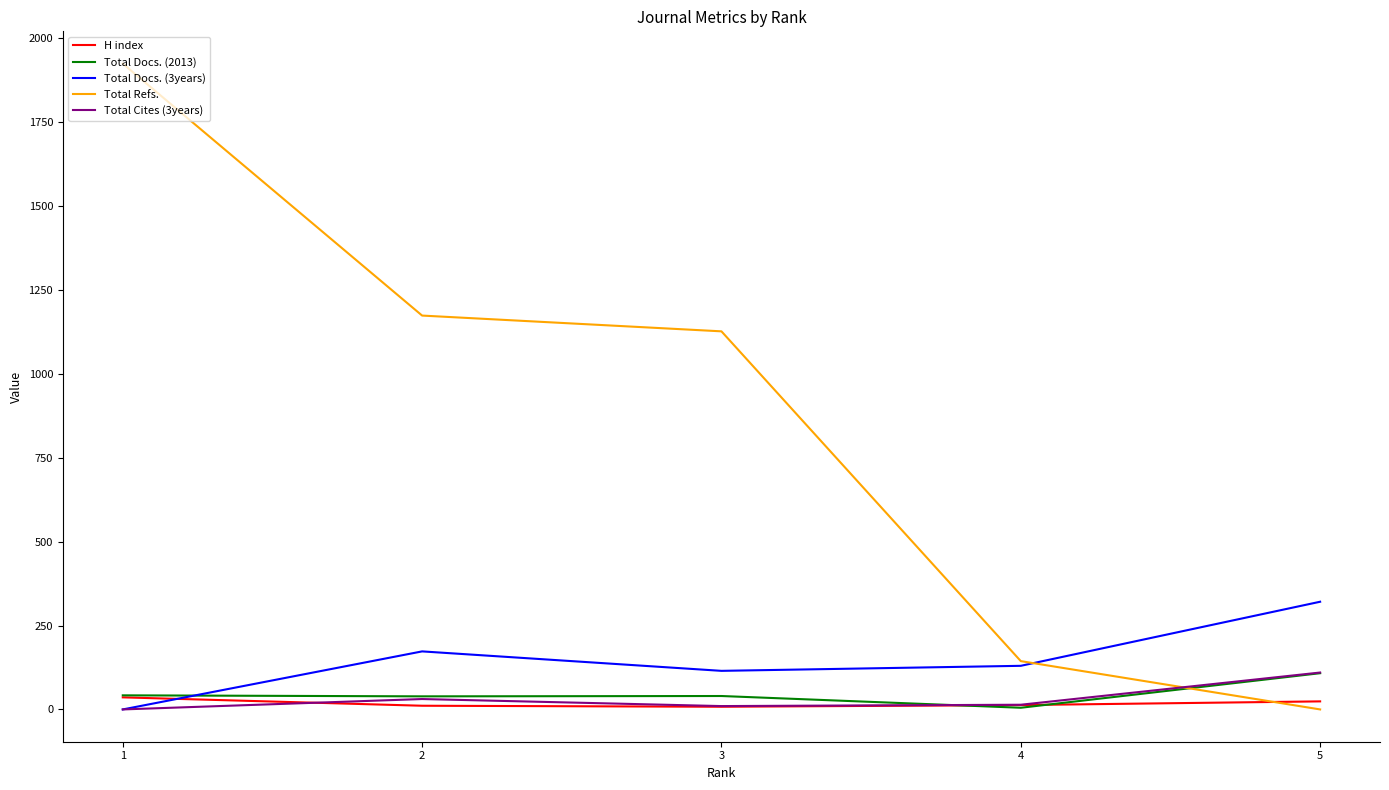

Which category has the highest value across all series?

1